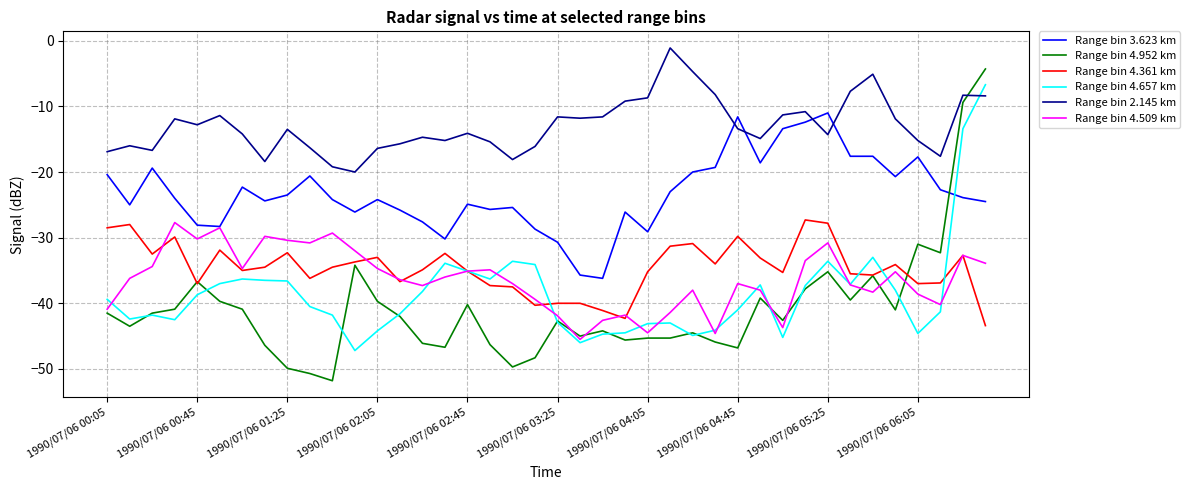

True or false: Range bin 4.952 km and Range bin 2.145 km intersect in this chart.

True